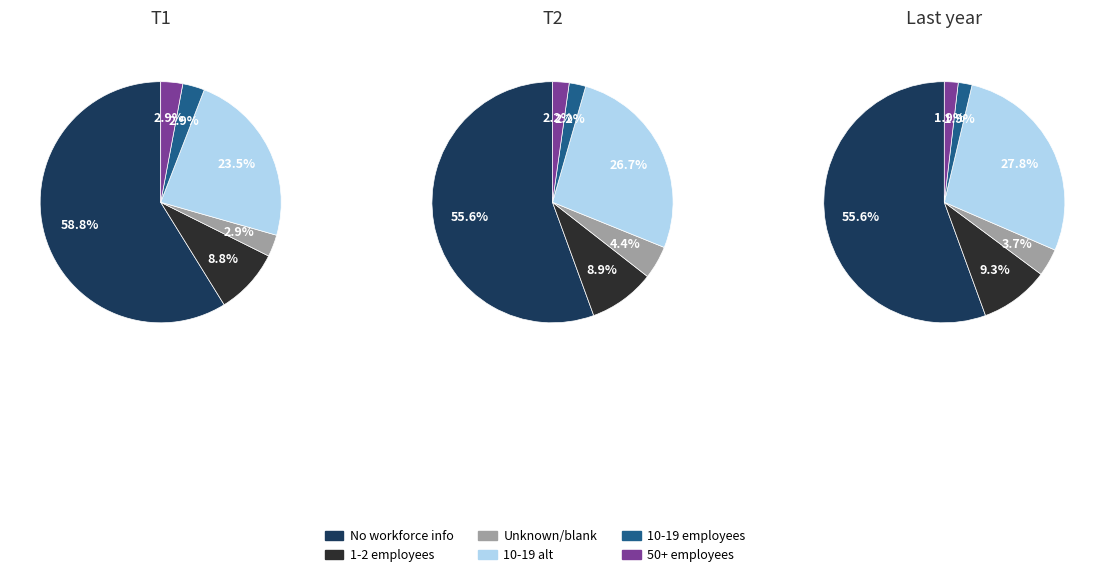

How many segments does this pie chart have?

6